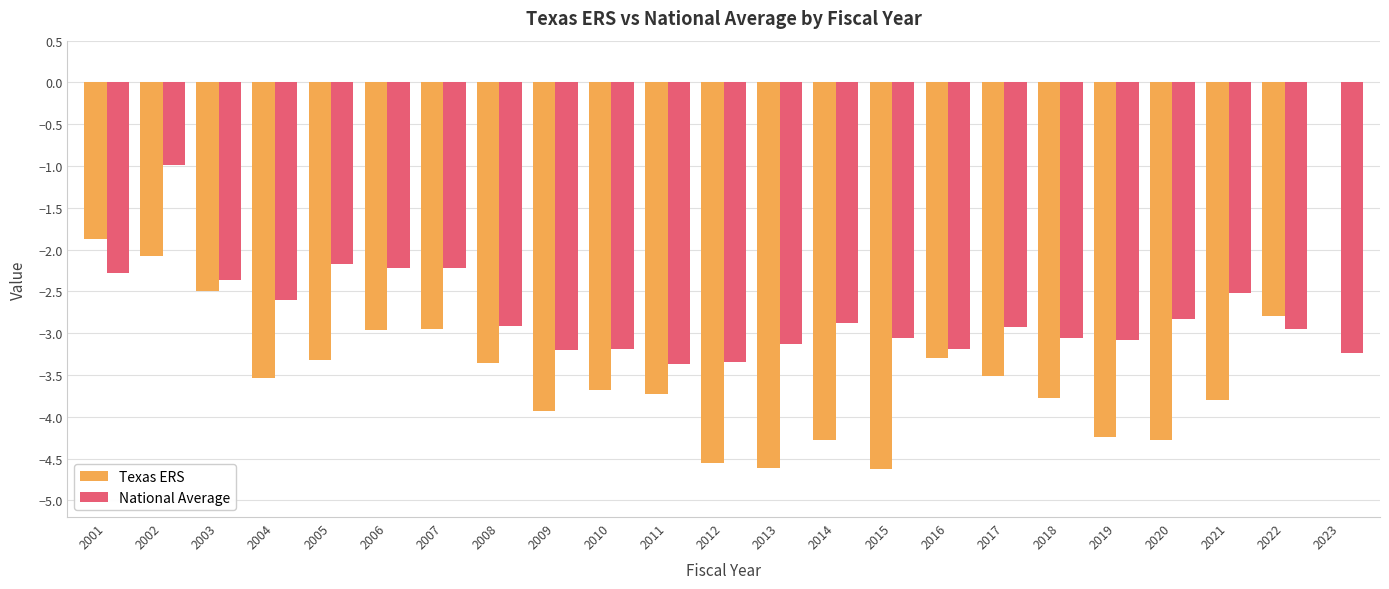

The value of Texas ERS at 2011 is -5.3. True or false?

False